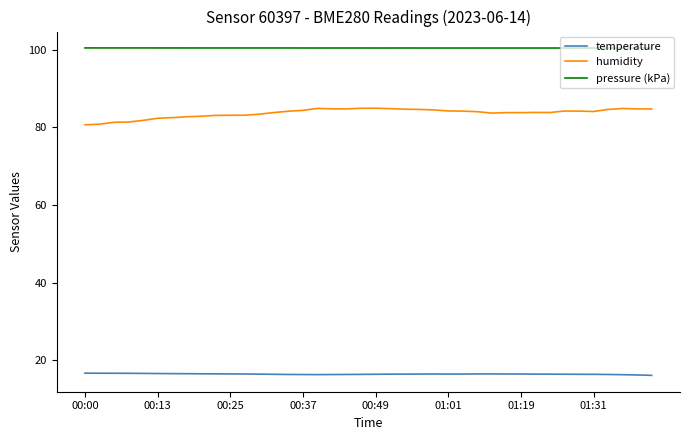

True or false: temperature and pressure (kPa) intersect in this chart.

False